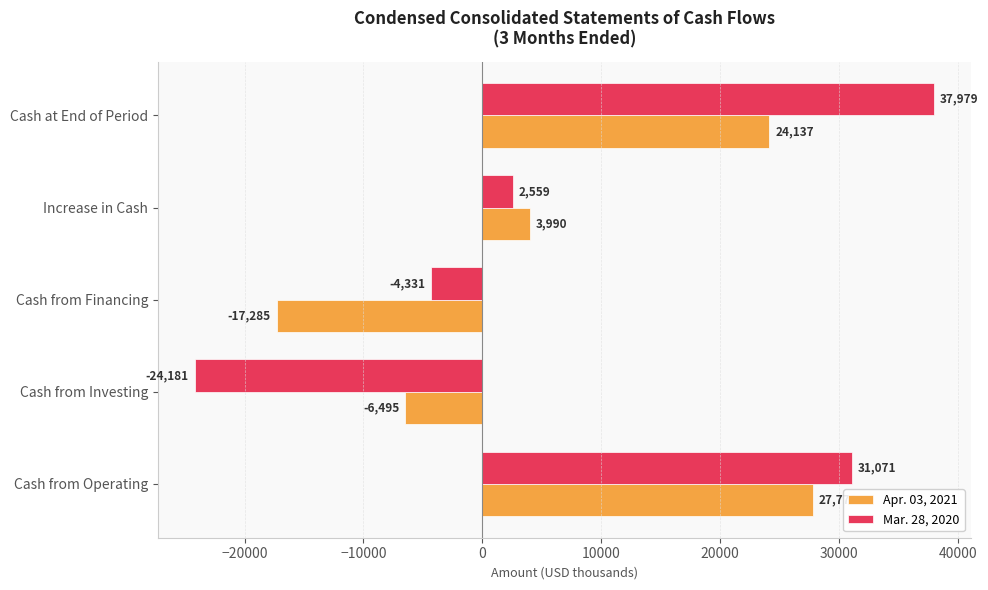

What is the difference between the second highest and second lowest values in the Mar. 28, 2020 series?

35402